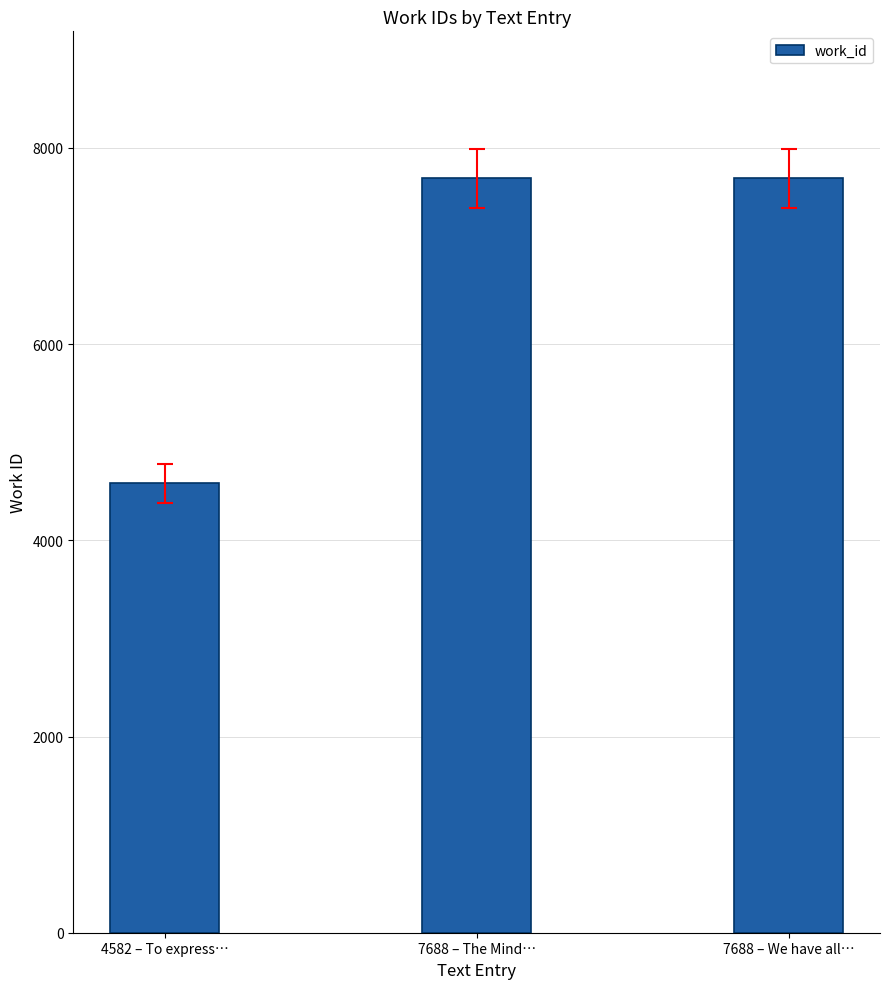

How many data points are less than 7688?

1